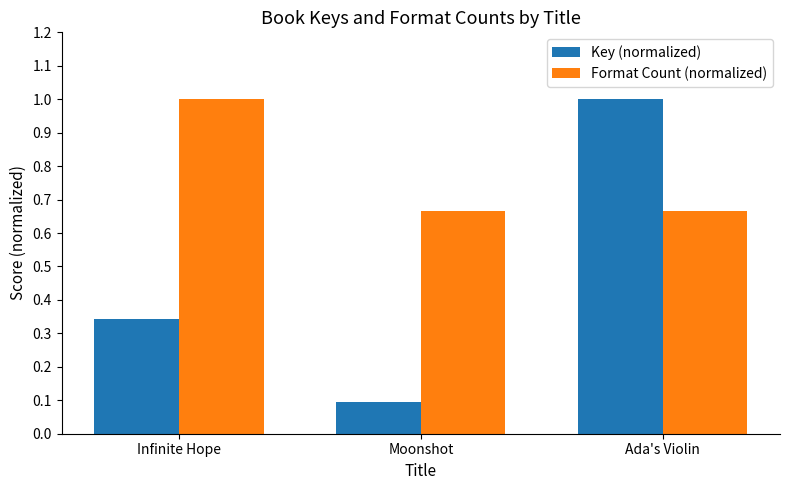

What are all the series names shown in the legend?

Key (normalized), Format Count (normalized)